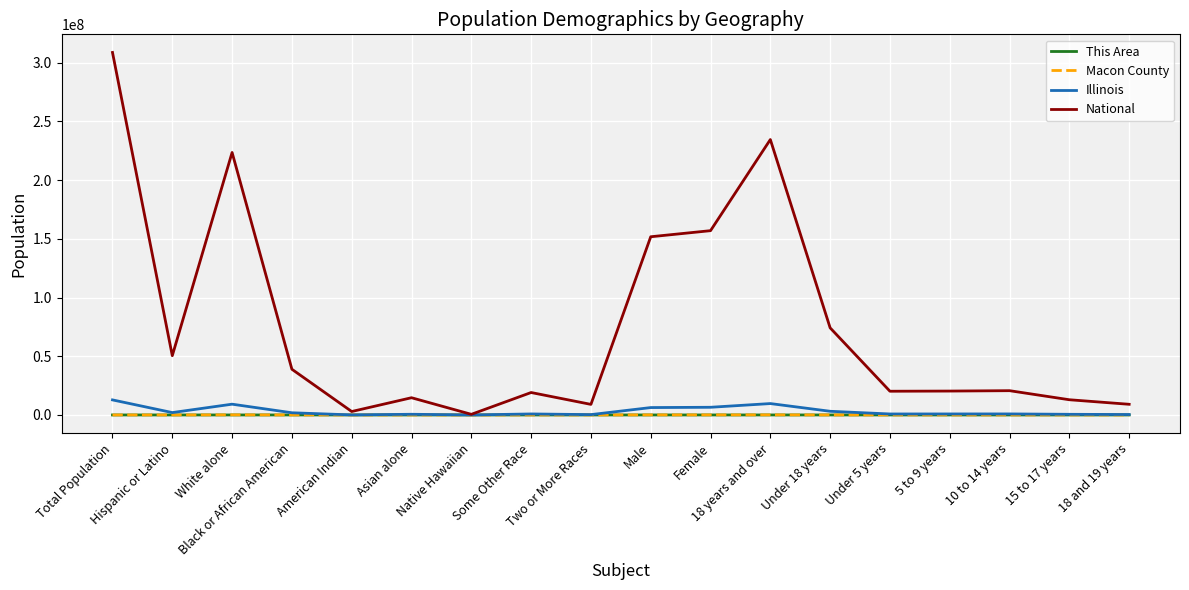

Which series has the widest spread of values?

National